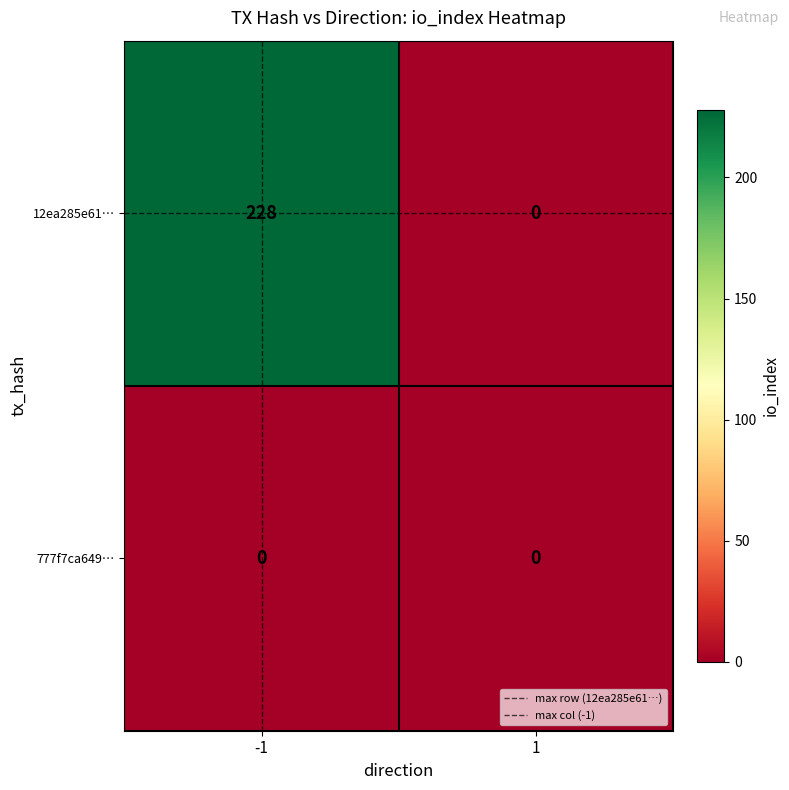

What is the sum of all 12ea285e61… values?

228